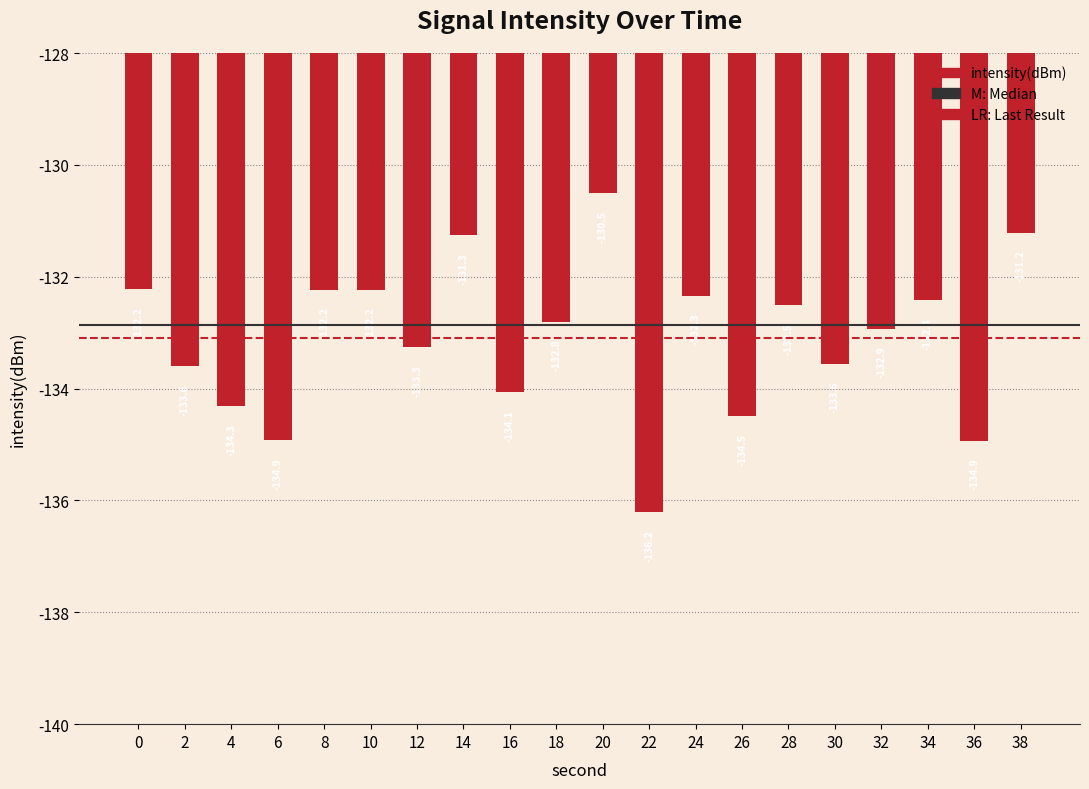

What is the difference between the maximum and minimum values?

5.7